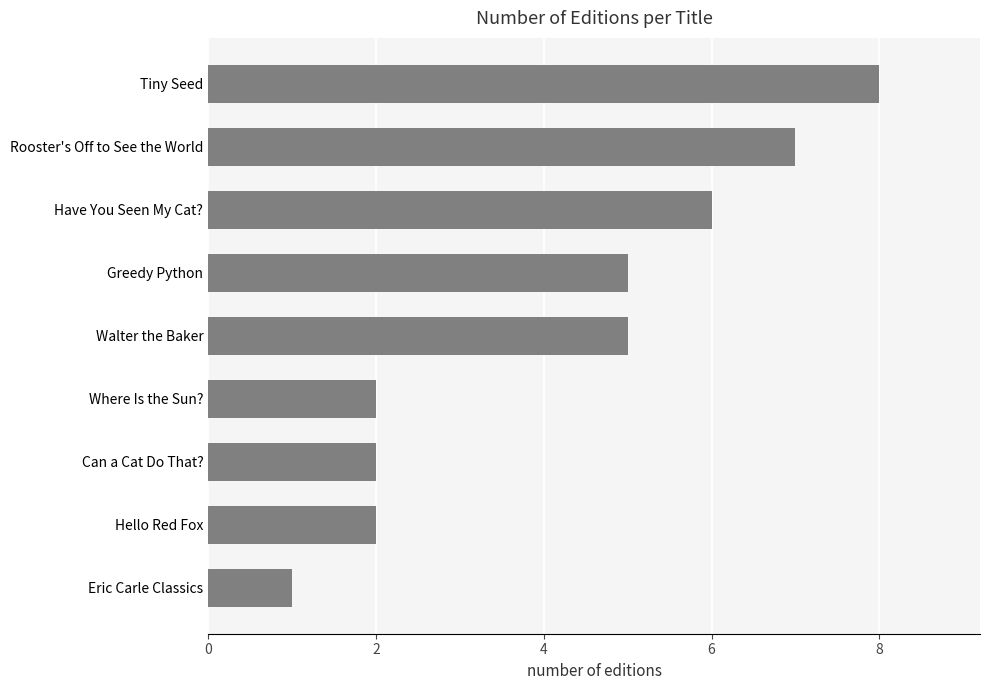

True or false: the data shows 2 at Hello Red Fox.

True